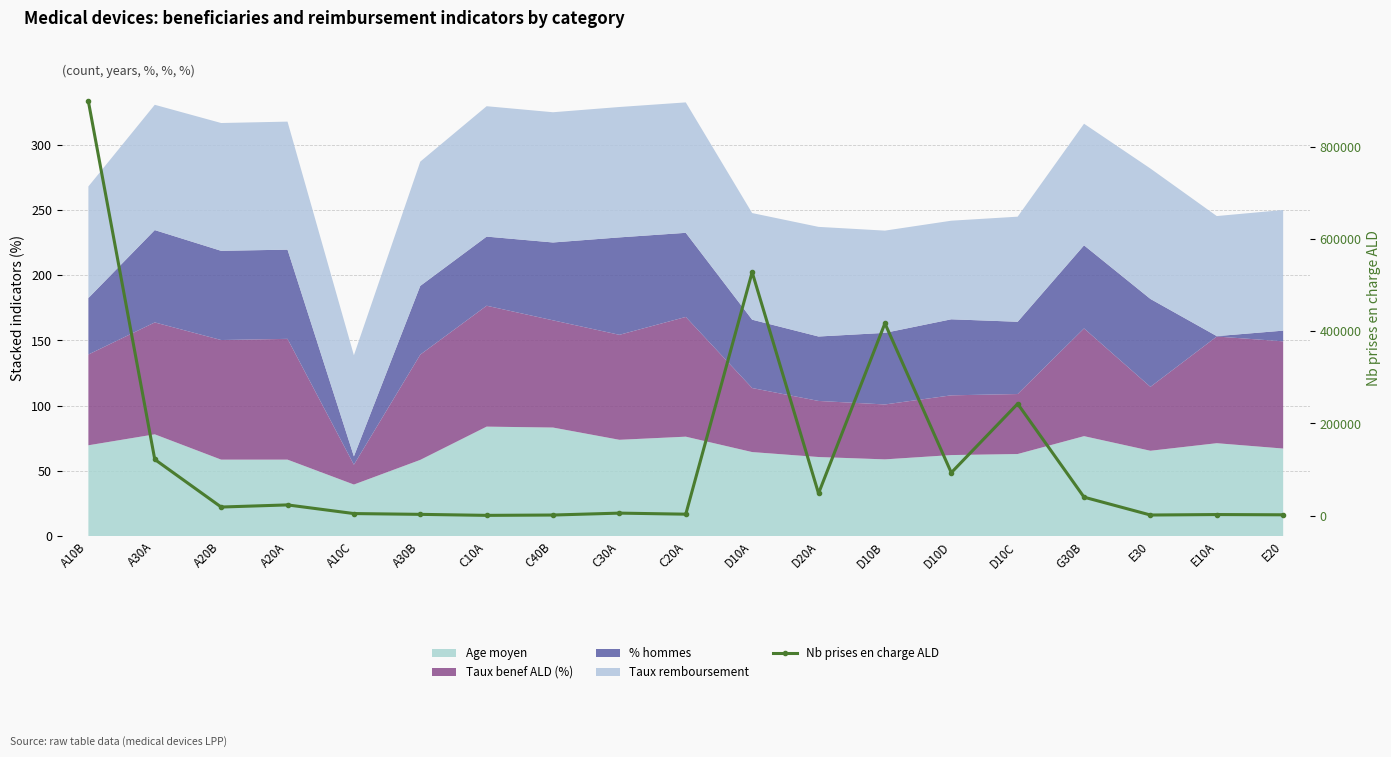

What is the difference between the second highest and minimum values?

527794